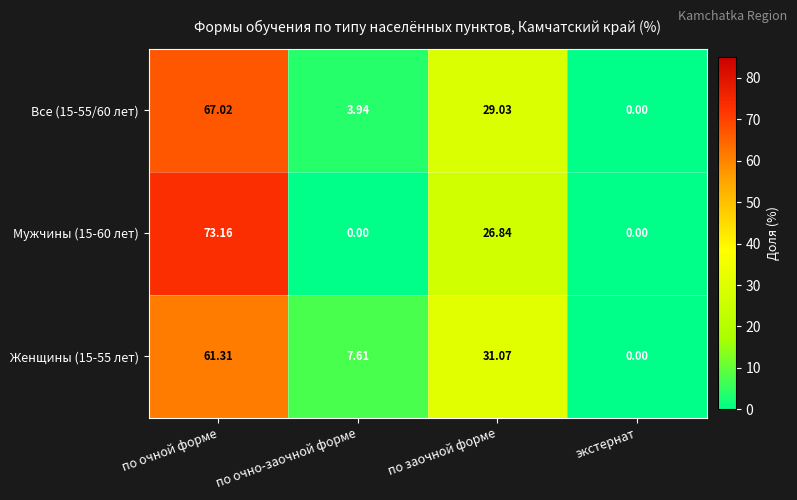

At which category is the sum across all series the highest?

по очной форме